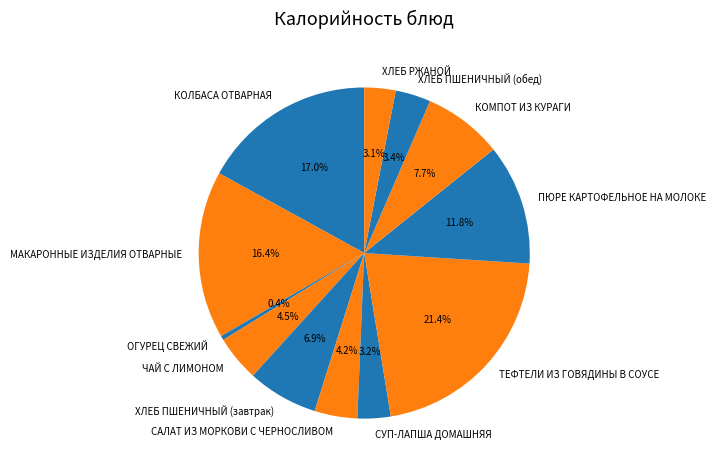

Approximately how many times larger is the value at КОМПОТ ИЗ КУРАГИ compared to ТЕФТЕЛИ ИЗ ГОВЯДИНЫ В СОУСЕ?

0.4